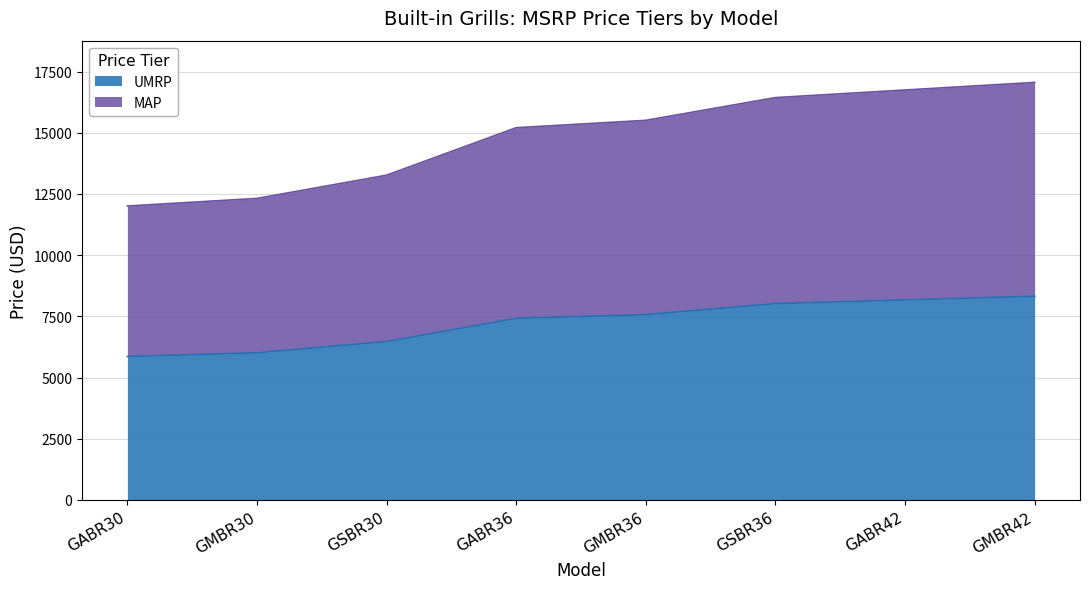

What is the total value across all series at GSBR36?

16438